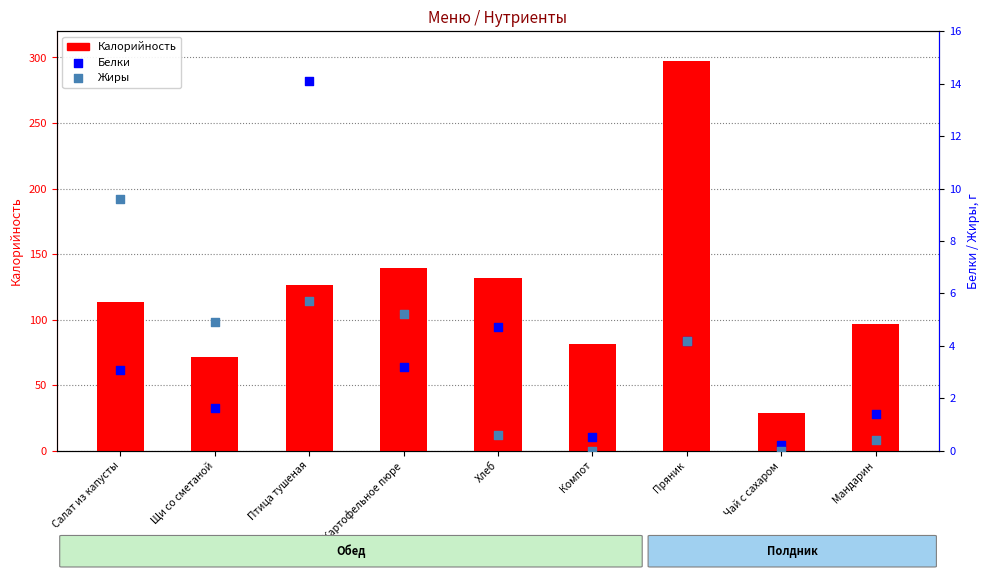

Which series reaches the maximum Y coordinate?

Калорийность